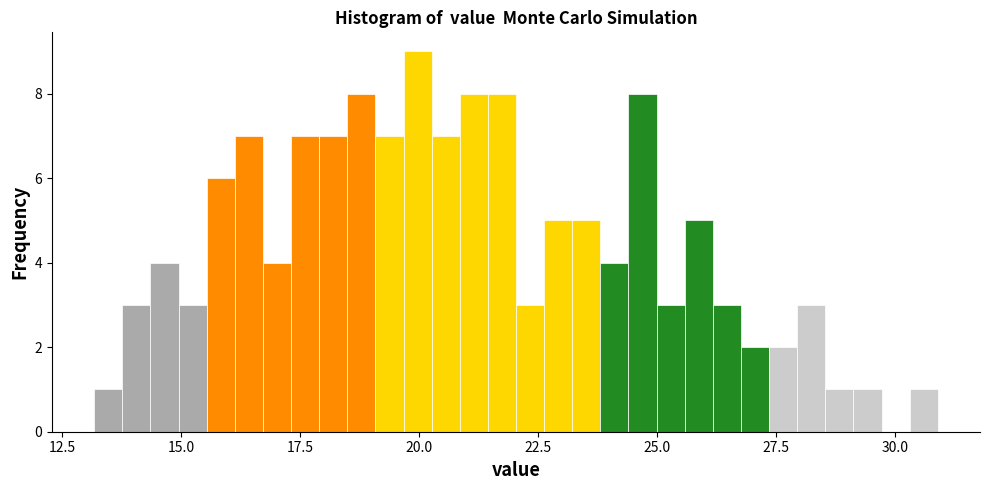

Read against the x-axis, roughly where is the centre of the tallest bar?

20.0